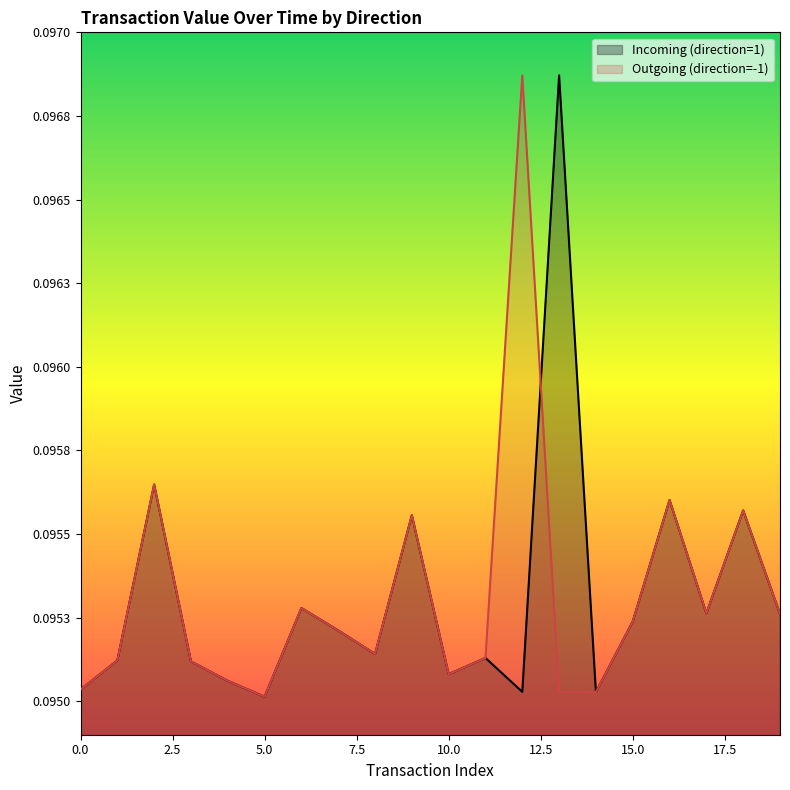

What is the approximate value of Incoming (direction=1) at 11?

0.1